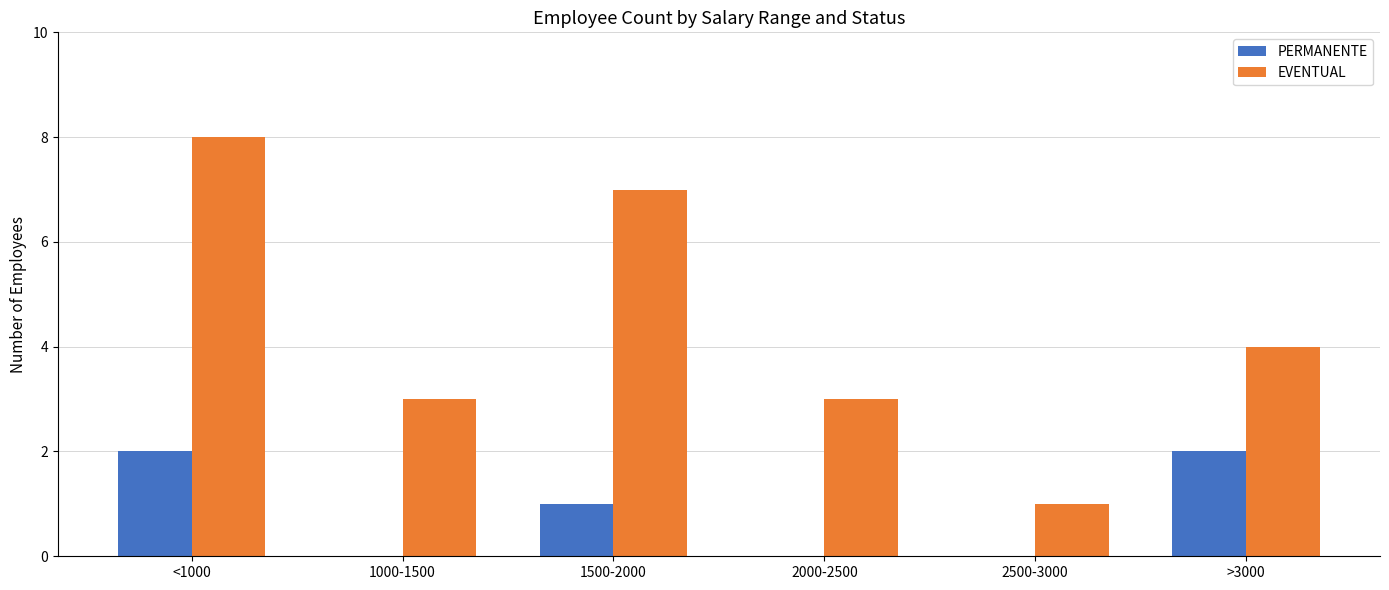

At which label does EVENTUAL first exceed 4?

<1000